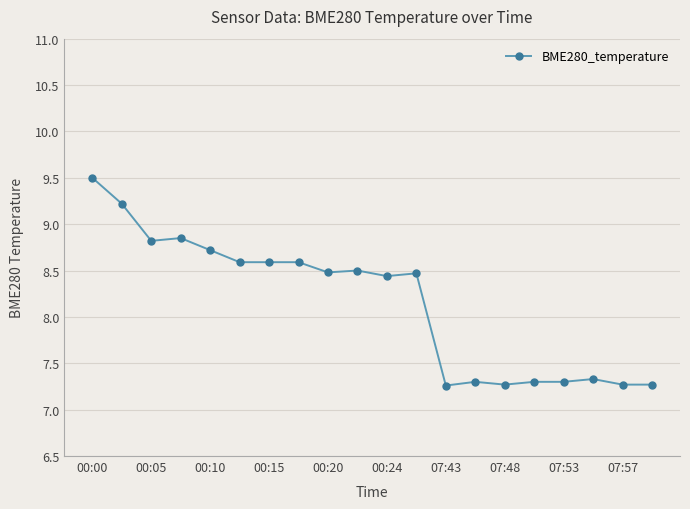

What is the difference between the maximum and second lowest values?

2.2